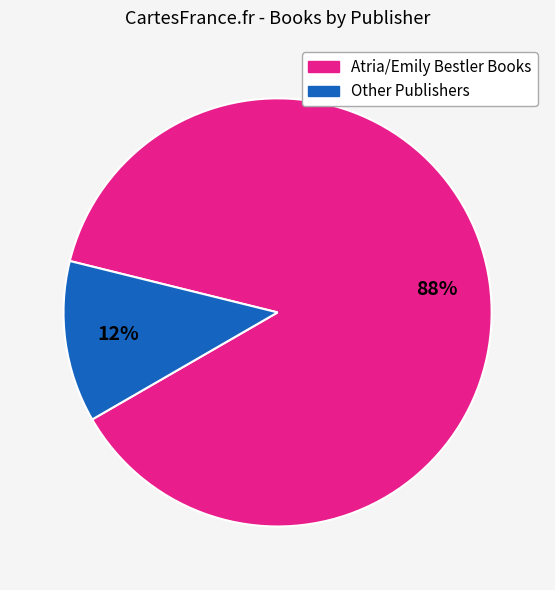

To the nearest percent, what is the difference between the largest and smallest slice percentages?

76%